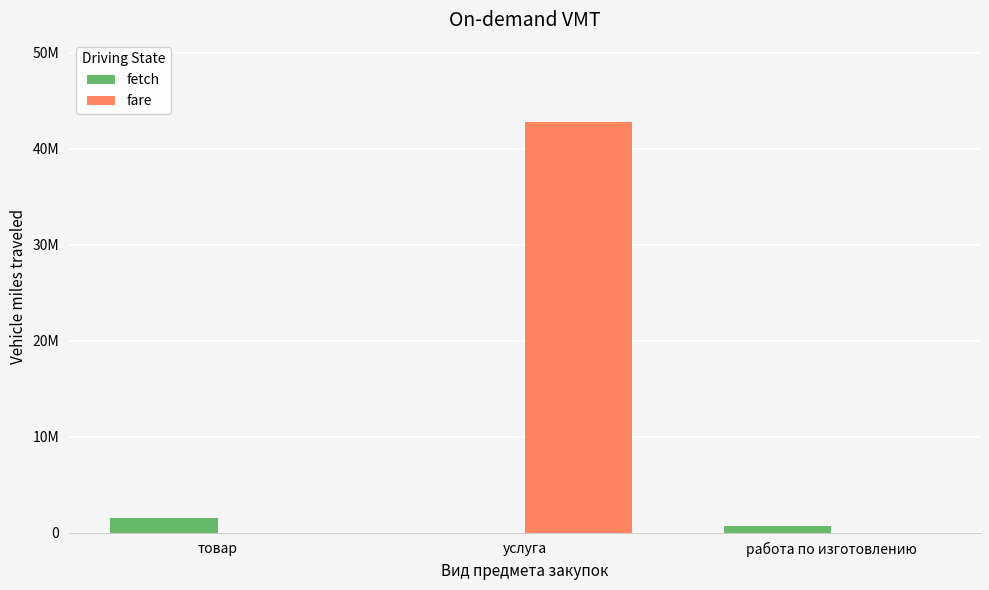

Between товар and работа по изготовлению, which series saw the biggest shift?

fetch